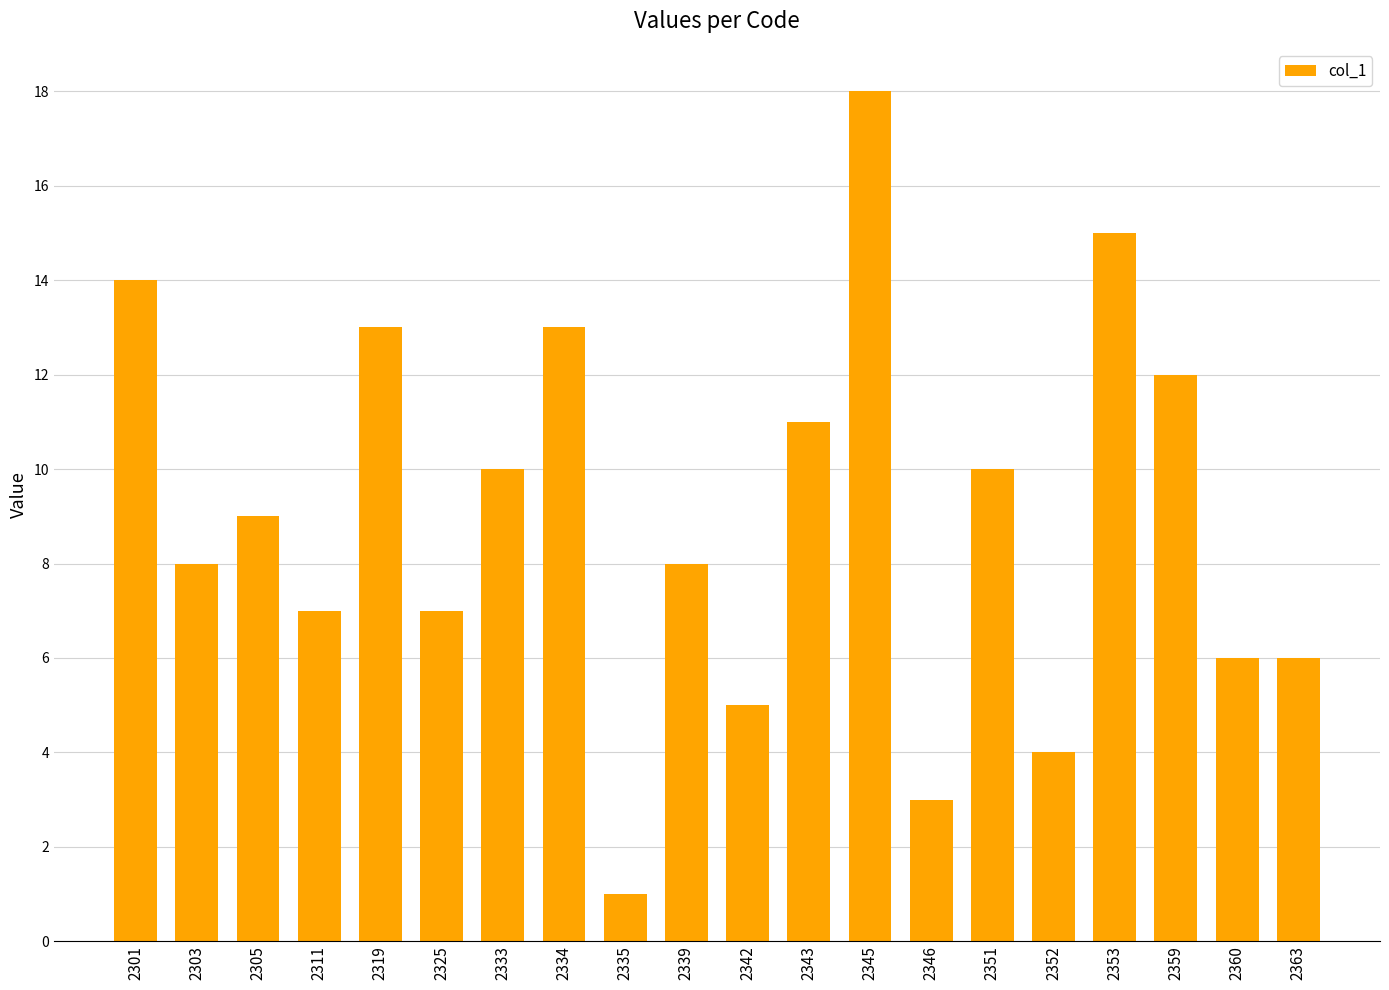

What is the value of the 19th bar from the left?

6